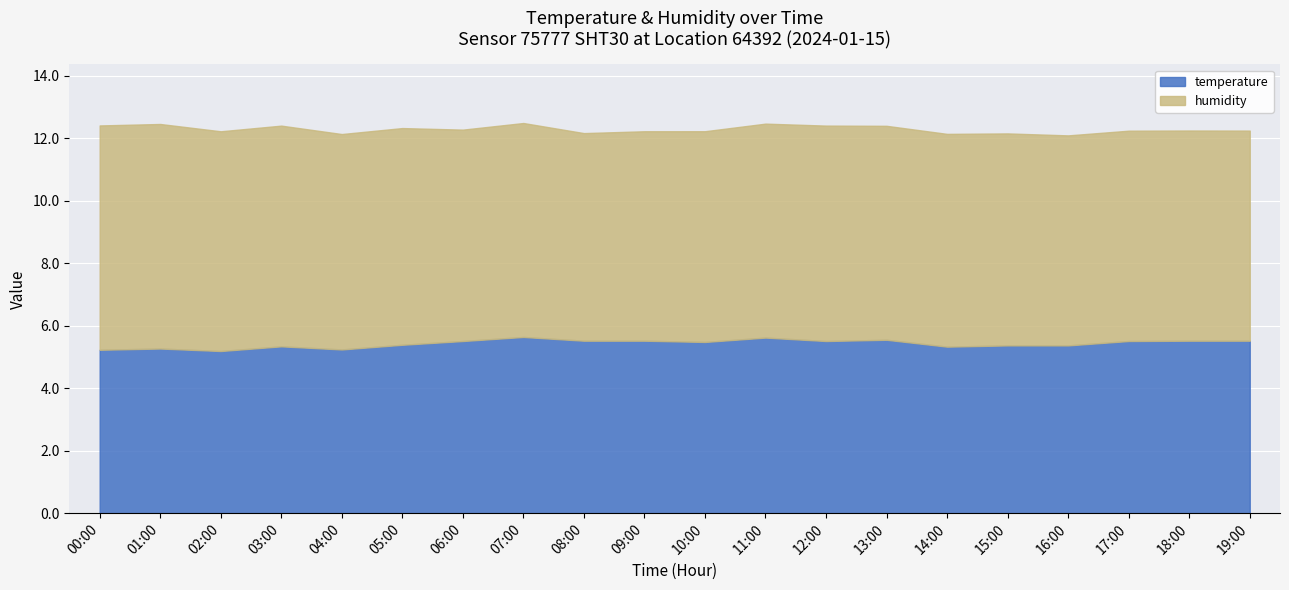

Is the value of humidity at 04:00 greater than the value of temperature at 19:00?

Yes